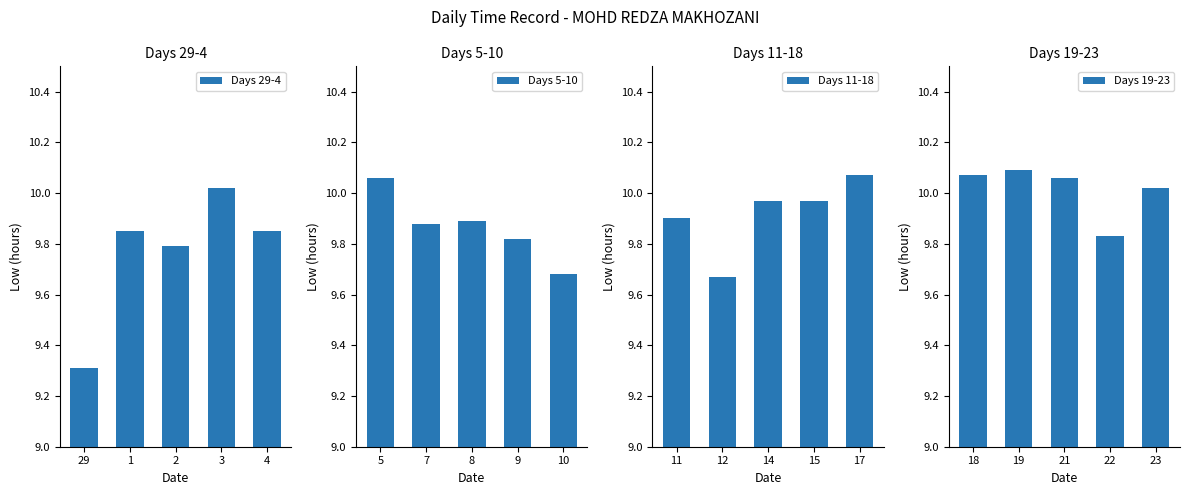

Is it true that Days 29-4 equals 6.1 at 2?

False